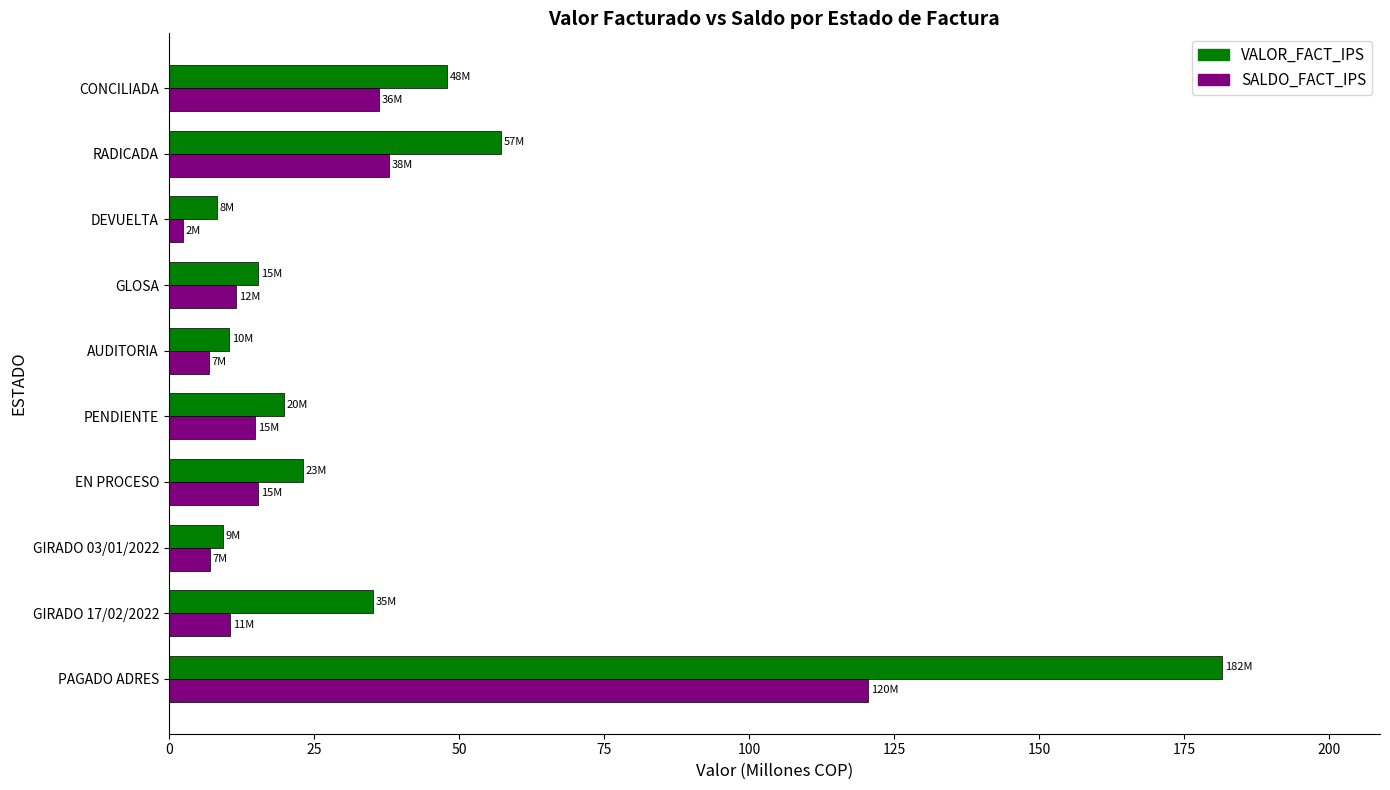

List the series in order of their peak value, lowest first.

SALDO_FACT_IPS, VALOR_FACT_IPS